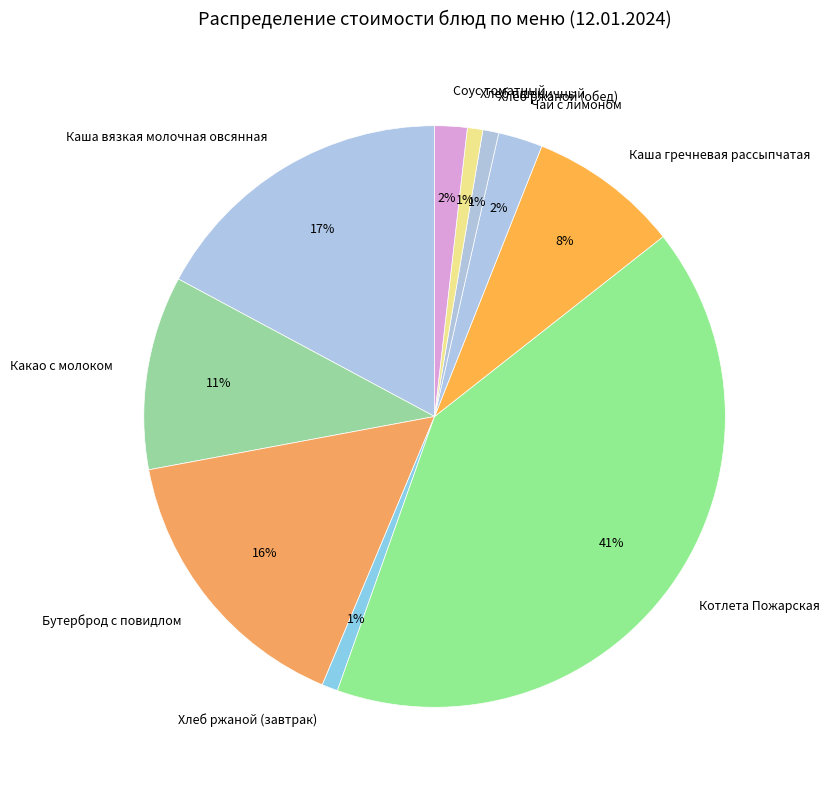

Is Хлеб ржаной (завтрак) the majority of the pie?

No